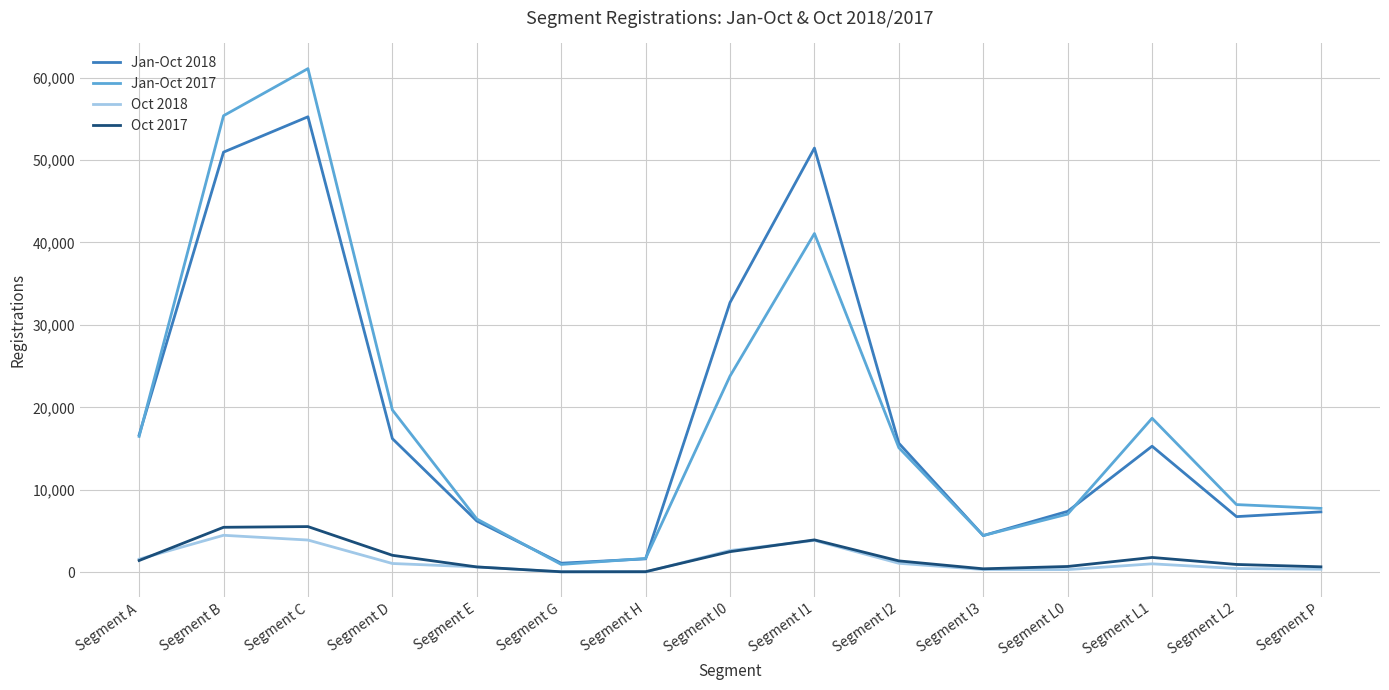

Rank the series by their maximum value, from lowest to highest.

Oct 2018, Oct 2017, Jan-Oct 2018, Jan-Oct 2017